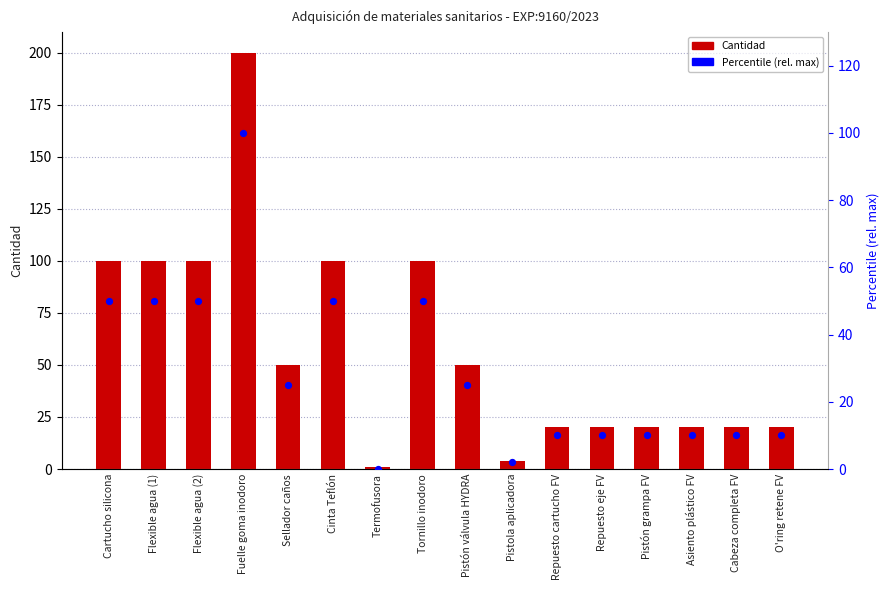

Which series reaches the maximum Y coordinate?

Cantidad